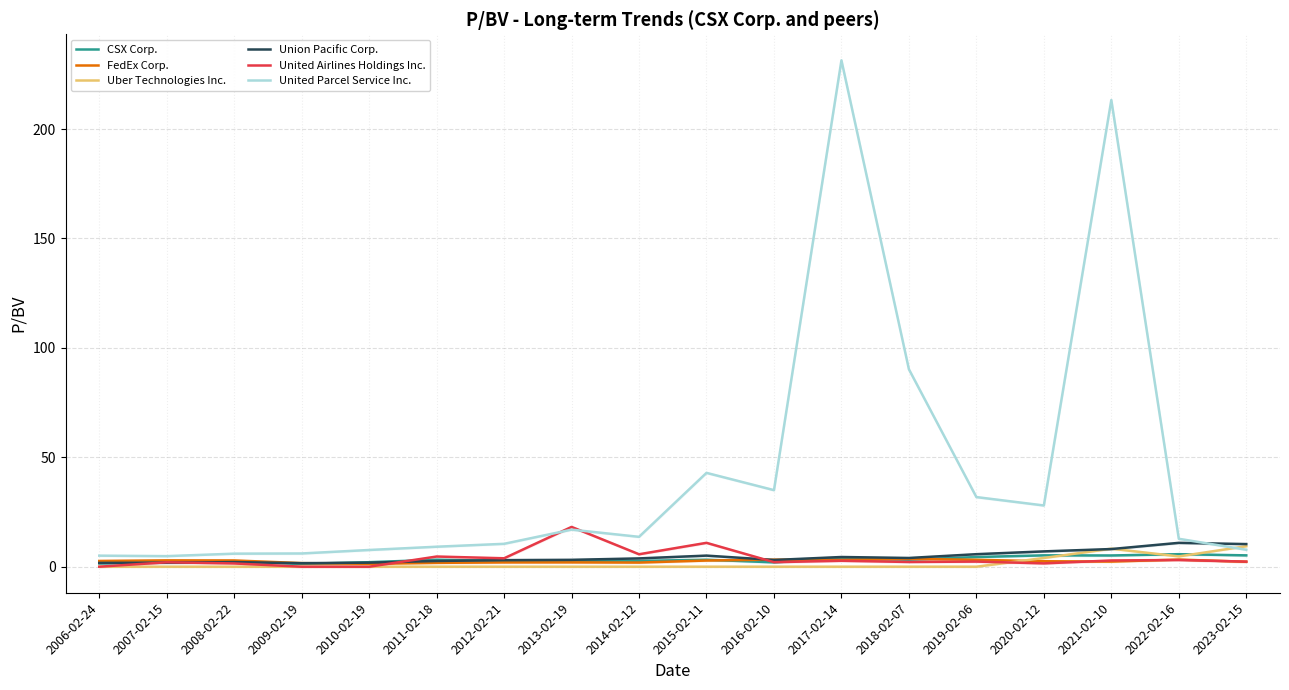

Reading left to right, list all the values displayed in this chart.

CSX Corp.: 1.5	2.0	2.3	1.3	2.1	3.2	2.6	2.6	2.6	3.2	2.0	3.8	3.2	4.4	5.2	5.1	5.7	5.2
FedEx Corp.: 2.6	2.9	2.9	1.6	1.3	1.8	2.0	2.0	1.9	2.8	3.2	3.1	3.6	3.1	2.5	2.4	3.3	2.3
Uber Technologies Inc.: 0.0	0.0	0.0	0.0	0.0	0.0	0.0	0.0	0.0	0.0	0.0	0.0	0.0	0.0	4.0	8.2	4.7	9.4
Union Pacific Corp.: 1.7	1.8	2.1	1.6	1.9	2.6	3.0	3.1	3.8	5.1	3.1	4.4	4.0	5.7	7.0	8.1	10.9	10.3
United Airlines Holdings Inc.: 0.0	2.0	1.5	0.0	0.0	4.7	3.9	18.2	5.7	10.9	2.1	2.7	2.2	2.3	1.5	2.9	3.1	2.3
United Parcel Service Inc.: 5.0	4.8	6.0	6.0	7.6	9.1	10.5	16.9	13.7	42.9	35.0	231.4	90.2	31.8	28.0	213.3	12.8	7.8